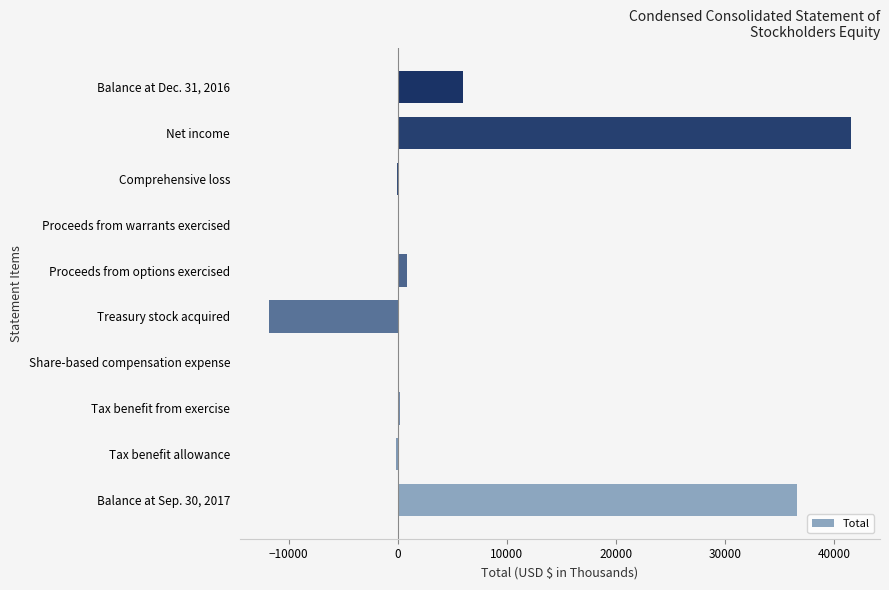

What is the sum of all values?

73300